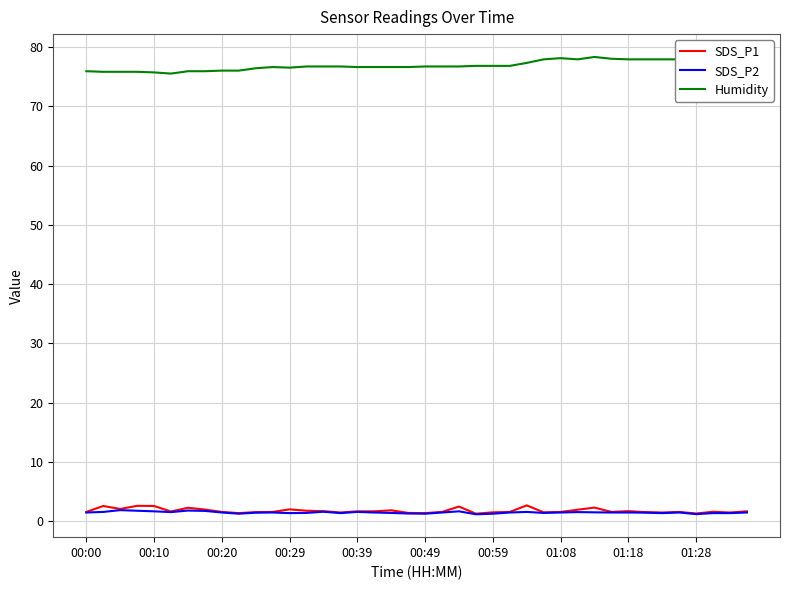

True or false: SDS_P1 has more than 2 points higher than both neighbors.

True